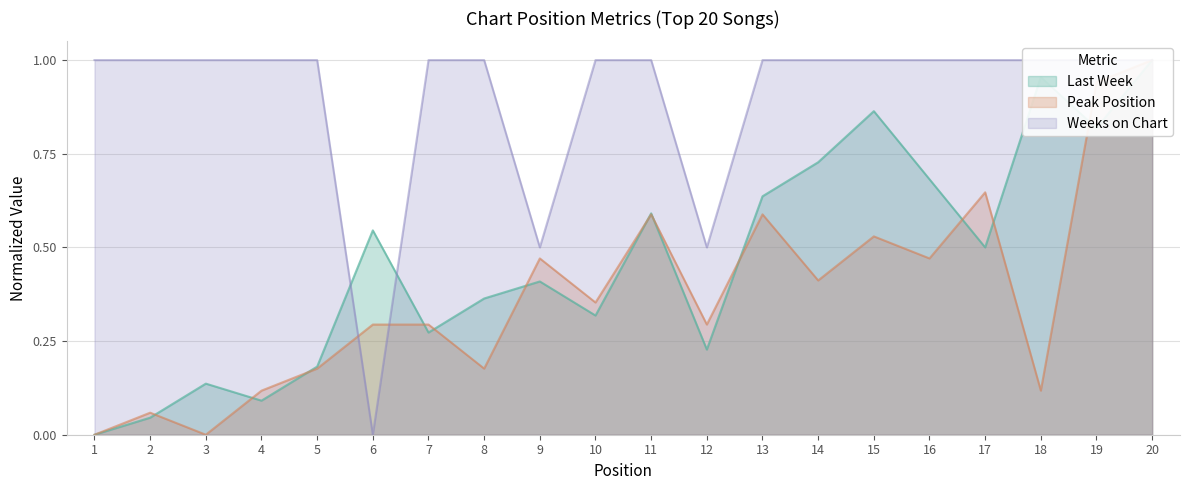

The Peak Position series shows 0.8 at 9. True or false?

False